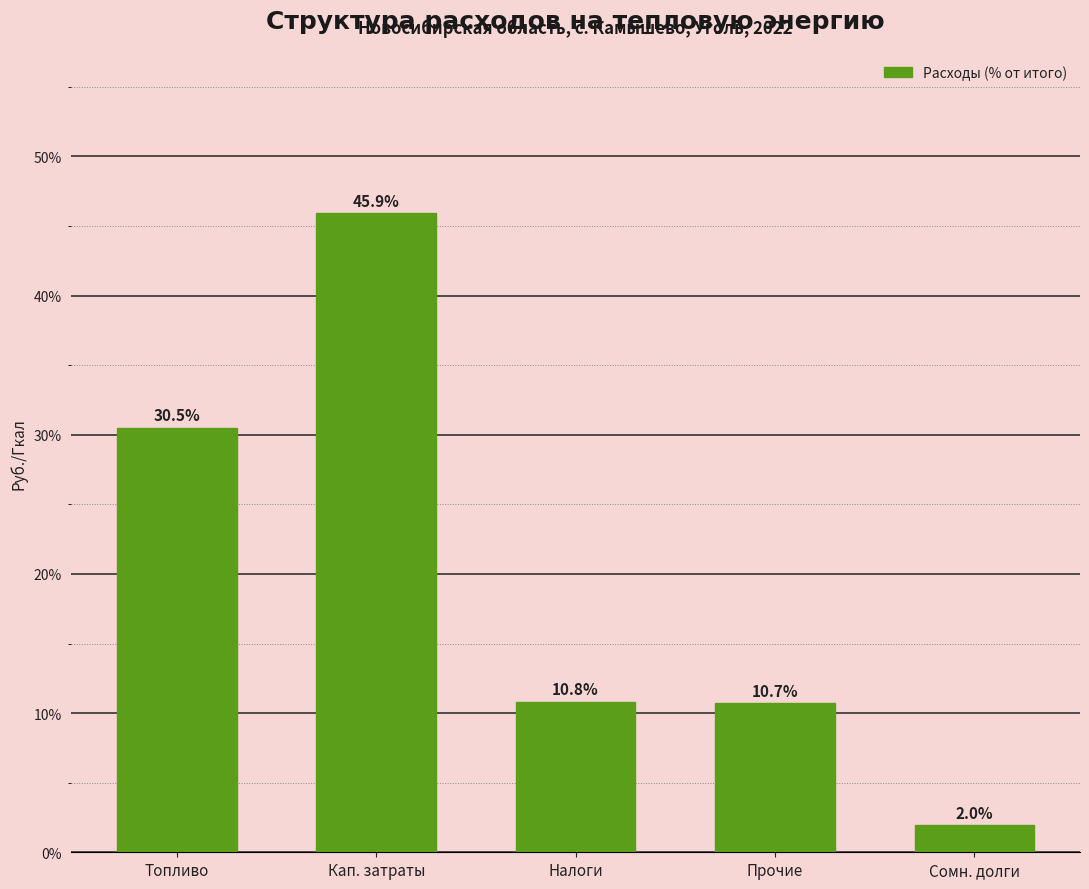

Reading right to left, transcribe all the data shown in this chart.

Сомн. долги=2.0	Прочие=10.7	Налоги=10.8	Кап. затраты=45.9	Топливо=30.5